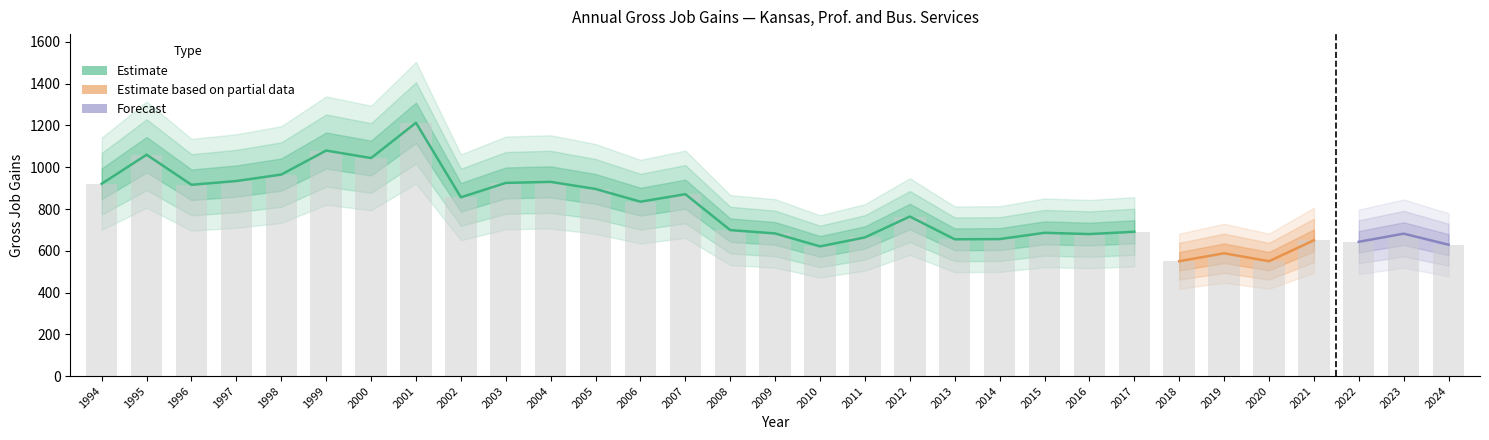

How many groups of bars are there?

31